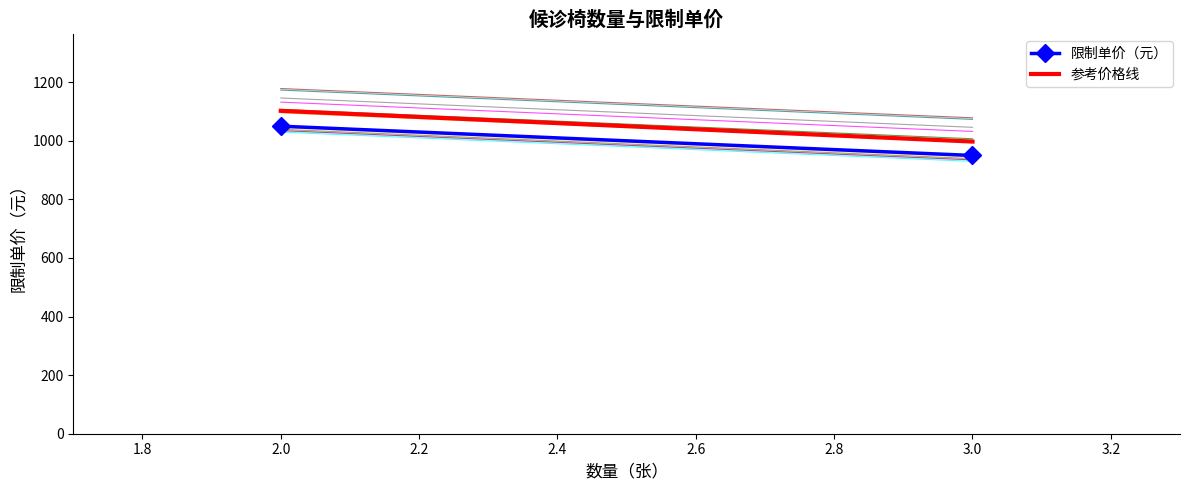

How many series are shown in this chart?

2